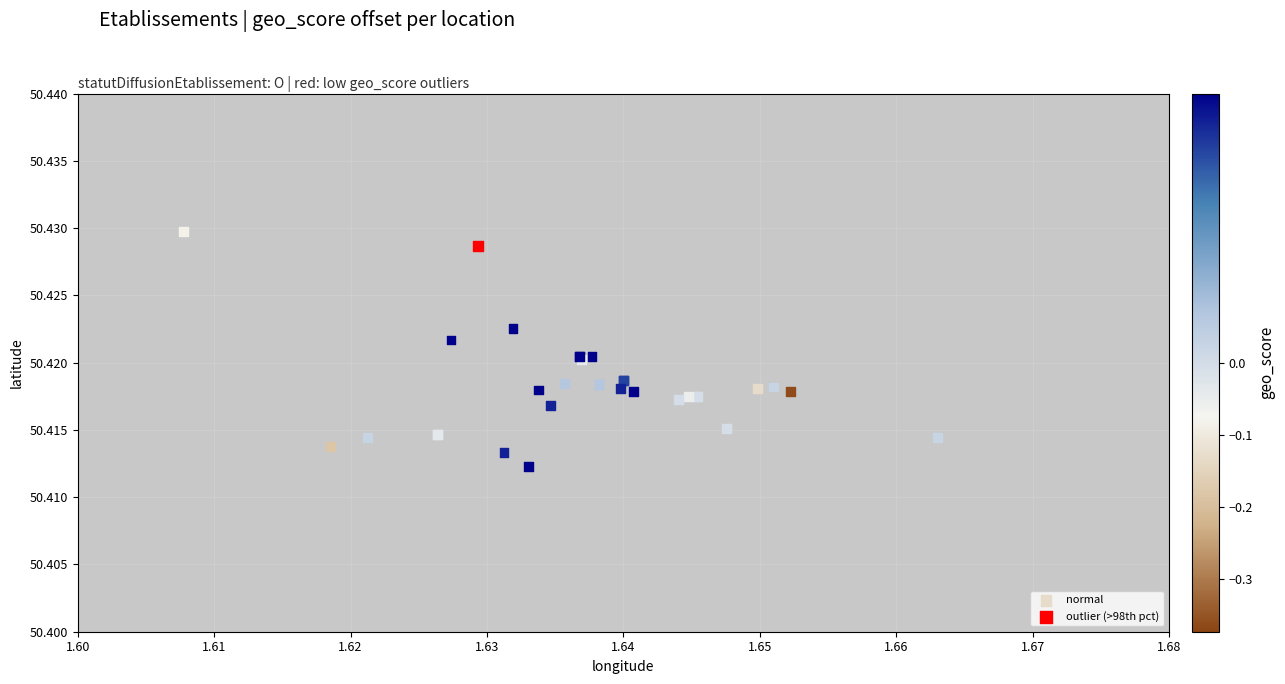

What are all the series names shown in the legend?

normal, outlier (>98th pct)